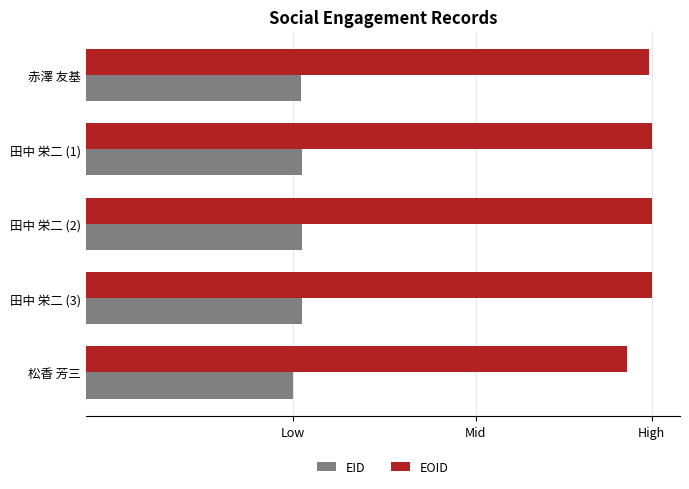

Which series has the largest range (max minus min)?

EOID